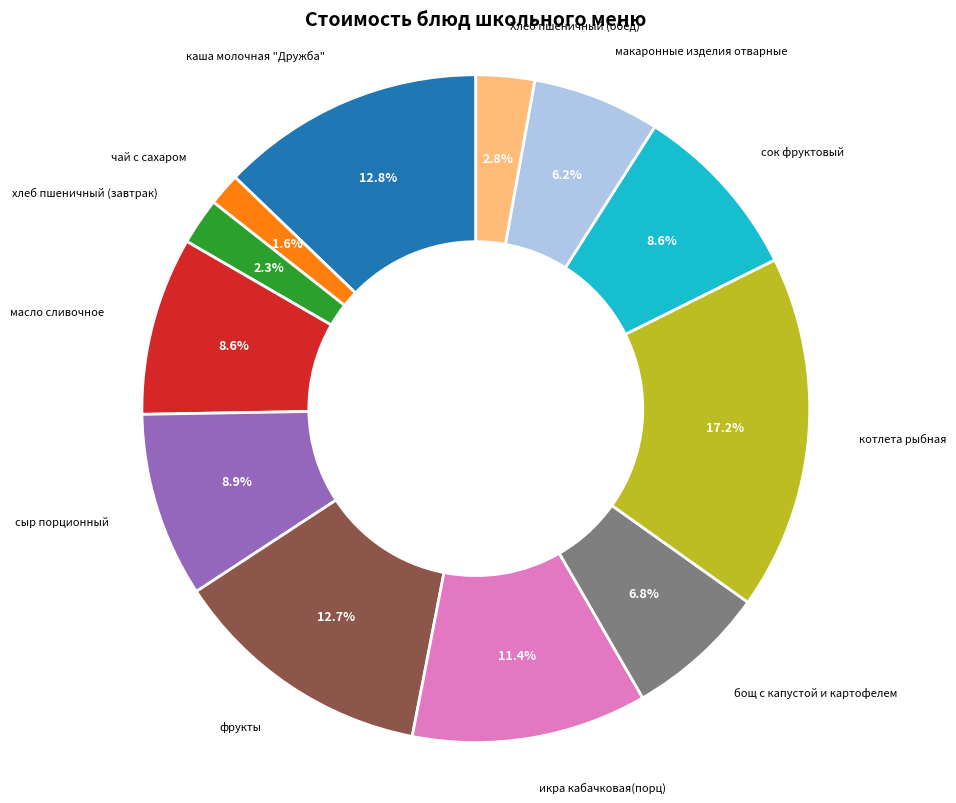

How many segments does this pie chart have?

12